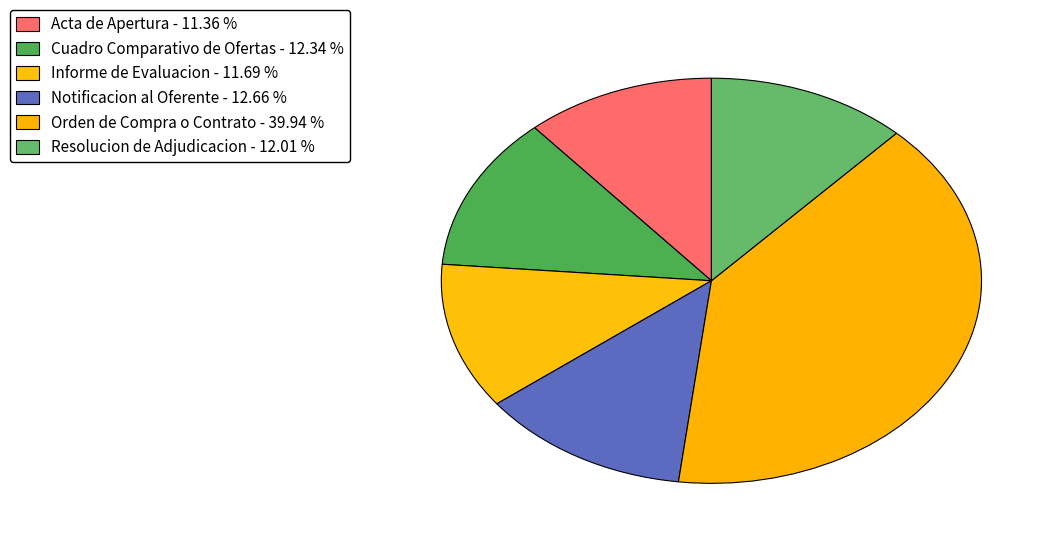

Is it true that Cuadro Comparativo de Ofertas is 12% of the pie?

True